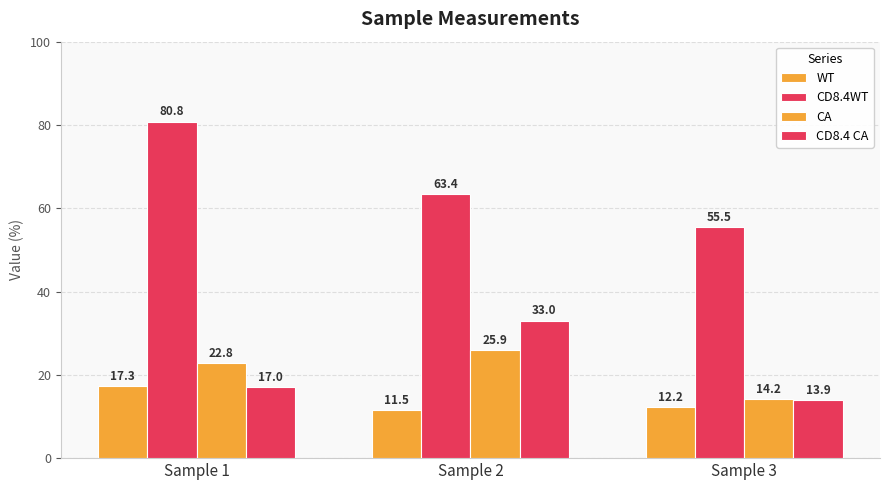

At Sample 1, list the series in order from largest to smallest.

CD8.4WT, CA, WT, CD8.4 CA